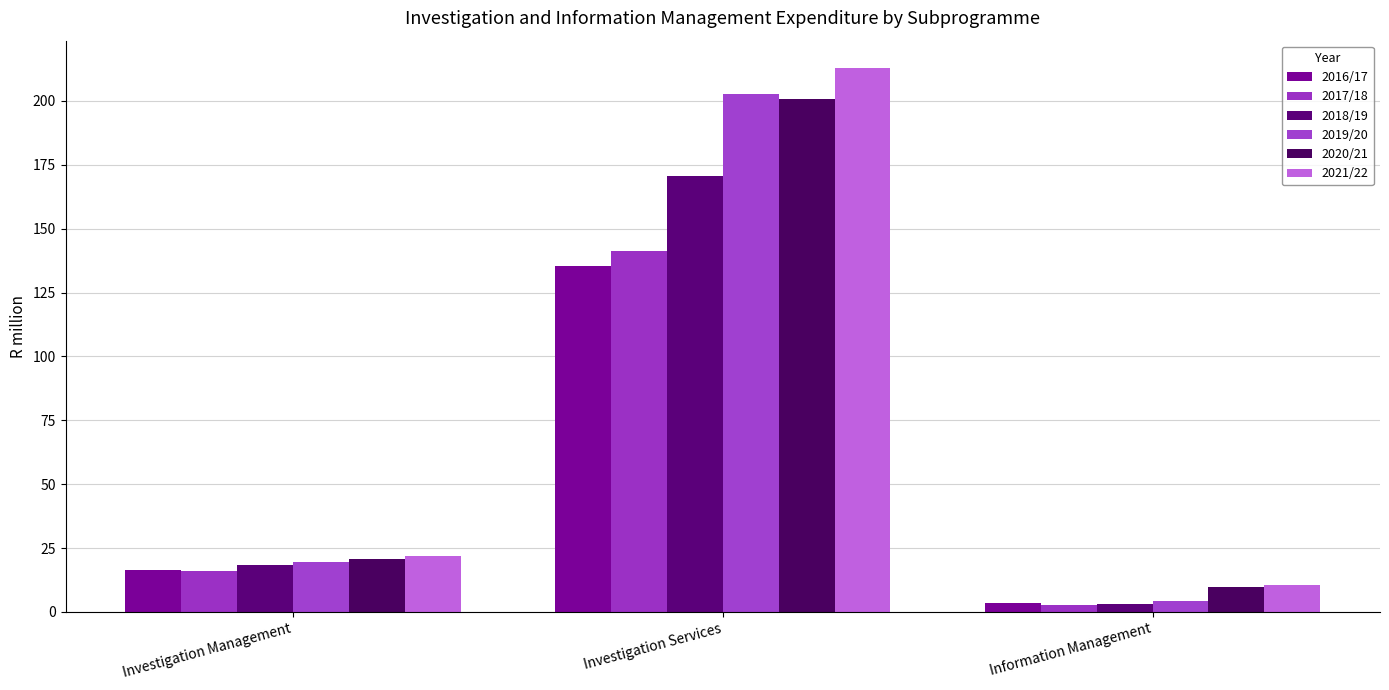

True or false: 2020/21 has a value of 200.6 at Investigation Services.

True